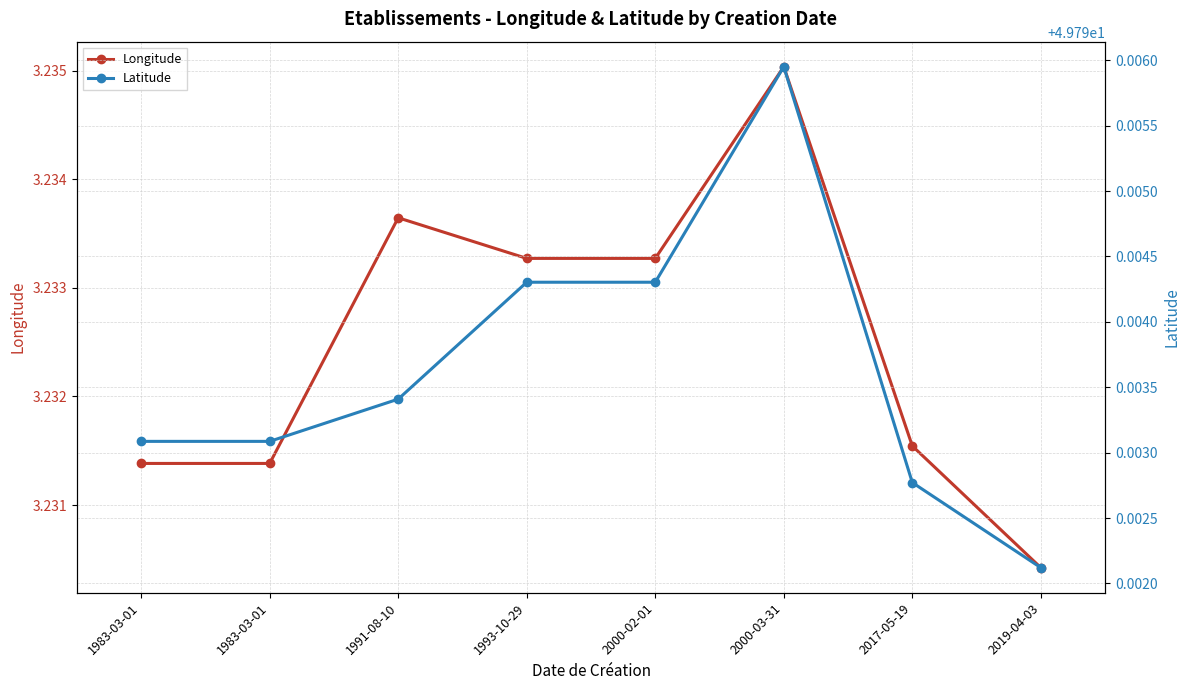

Does the chart have visible grid lines?

Yes